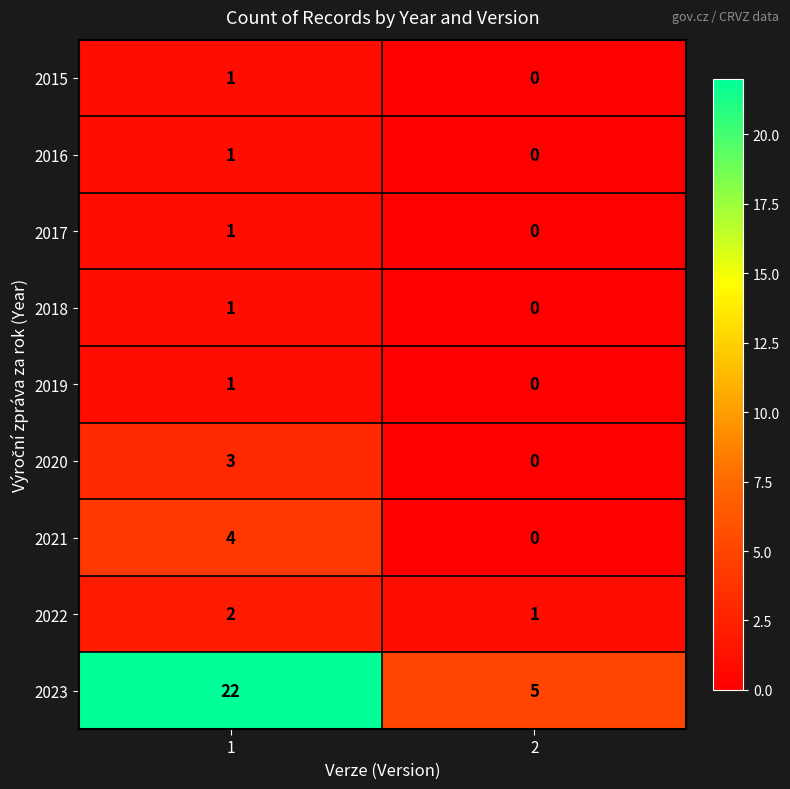

Which series changed the most between 1 and 2?

2023